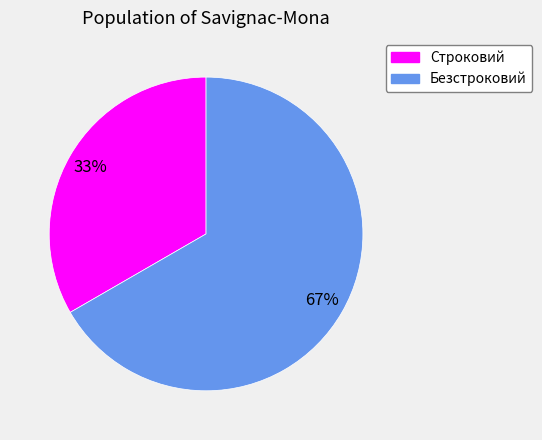

Does Строковий account for over 50% of the chart?

No